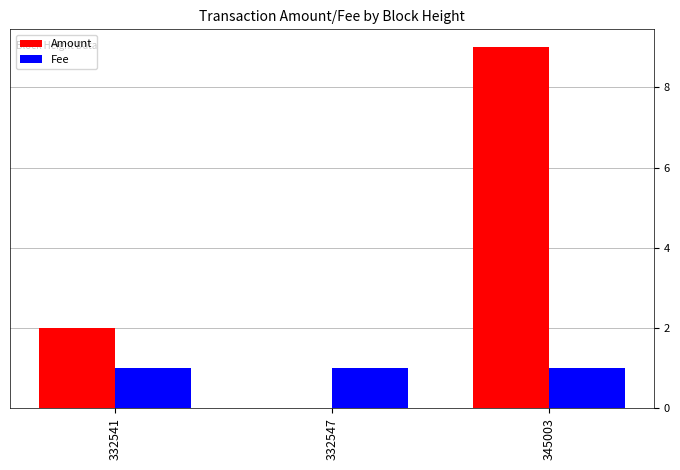

What is the sum of the Fee values at 332541 and 345003?

2.0